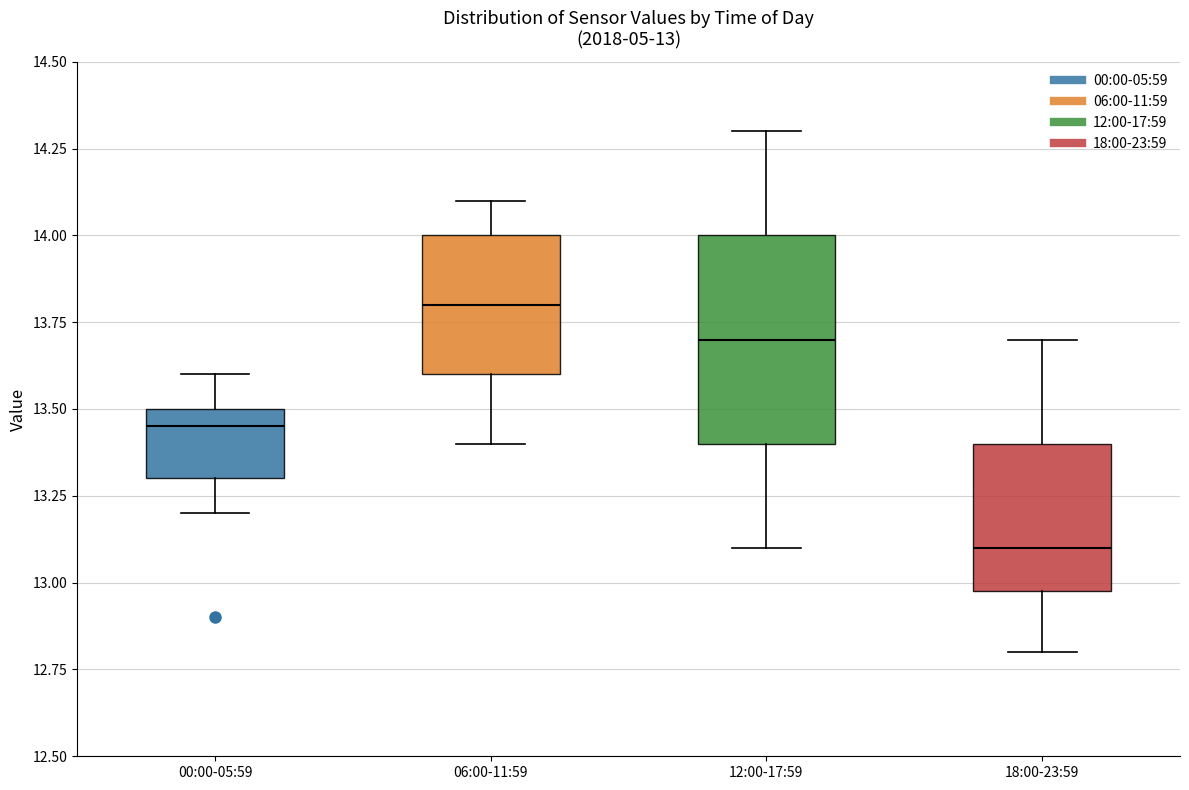

Which box's median line is the lowest?

18:00-23:59